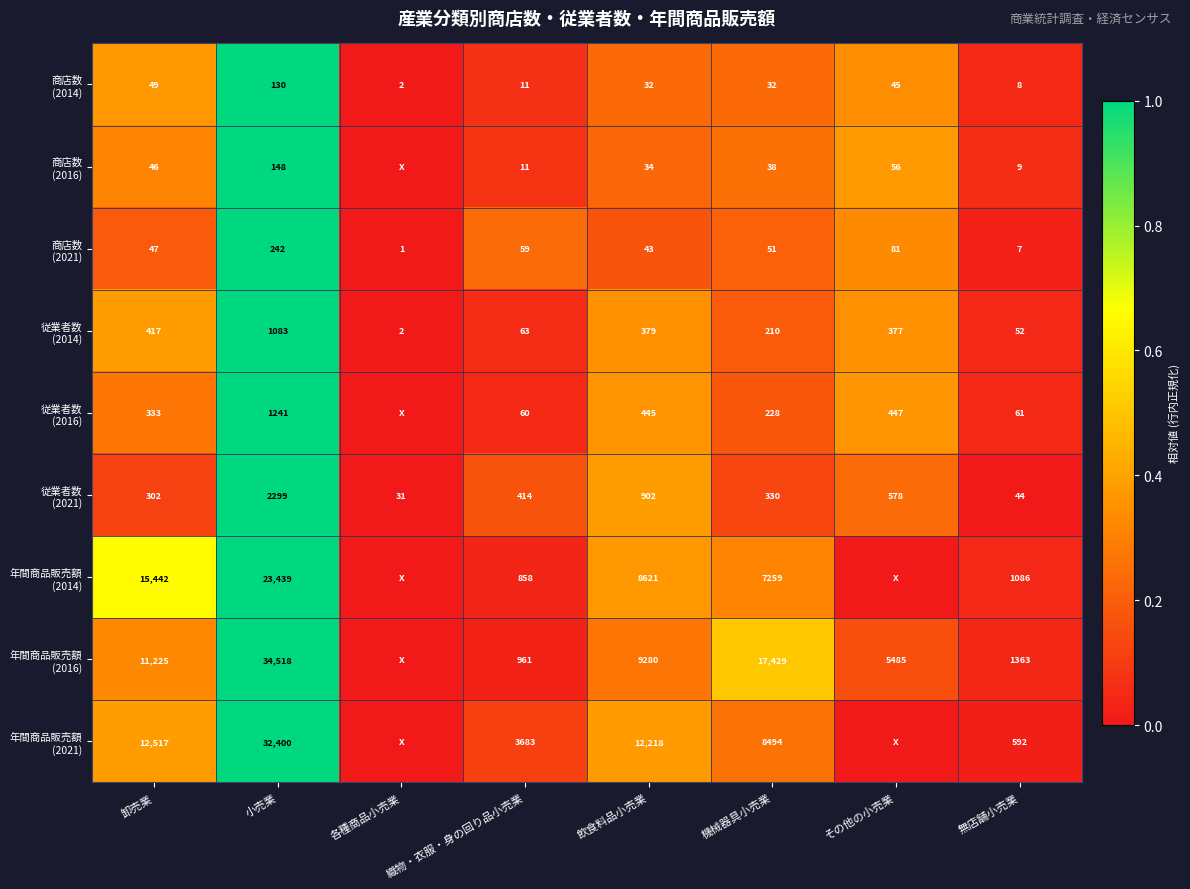

What is the difference between the highest and lowest values at 小売業?

34388